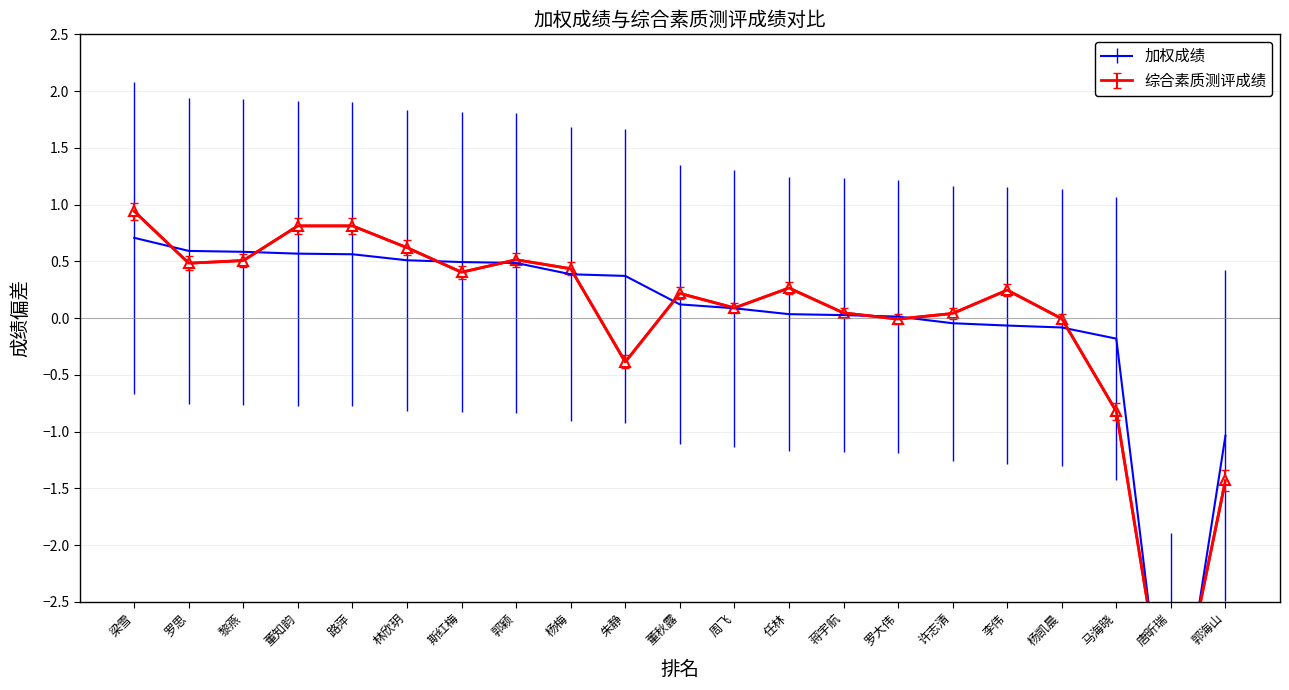

Where is 综合素质测评成绩 nearest to the value -1?

马海晓